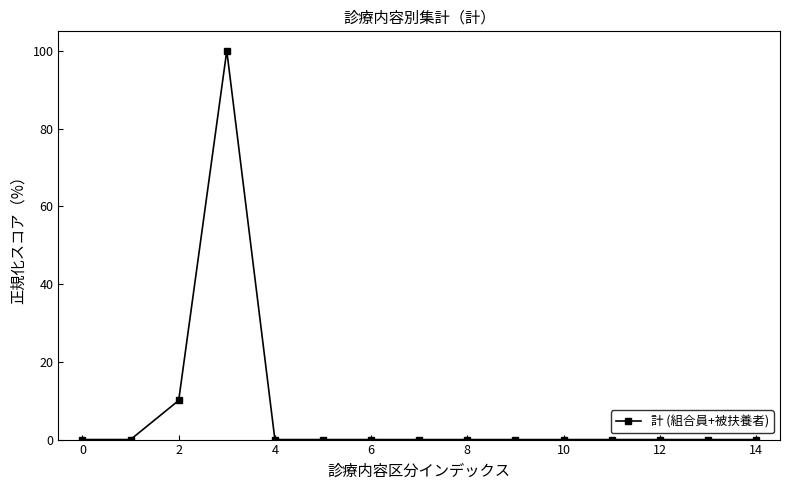

What is the greatest value displayed?

100.0